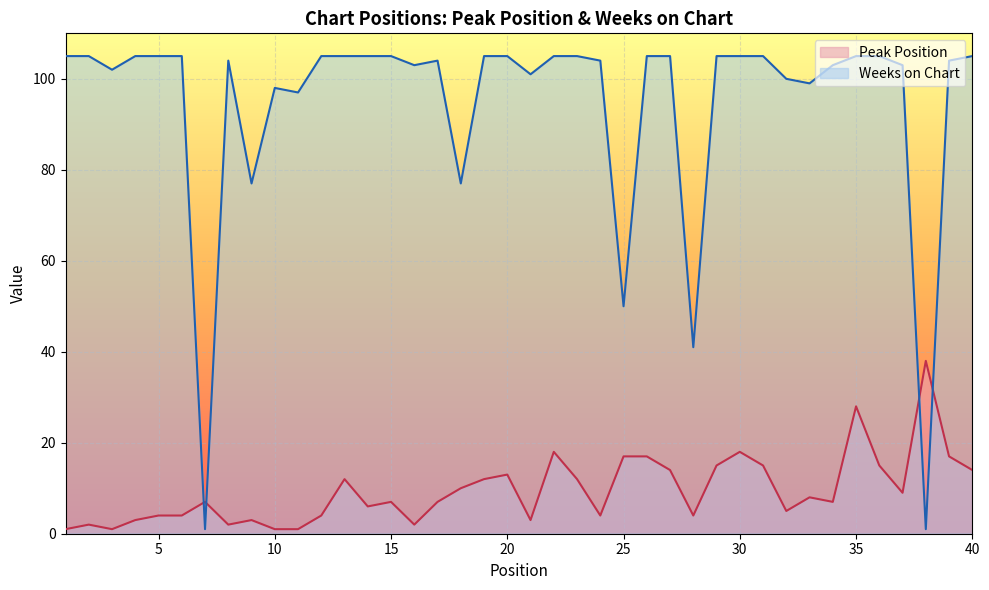

What is the difference between the maximum and minimum values in the Weeks on Chart series?

104